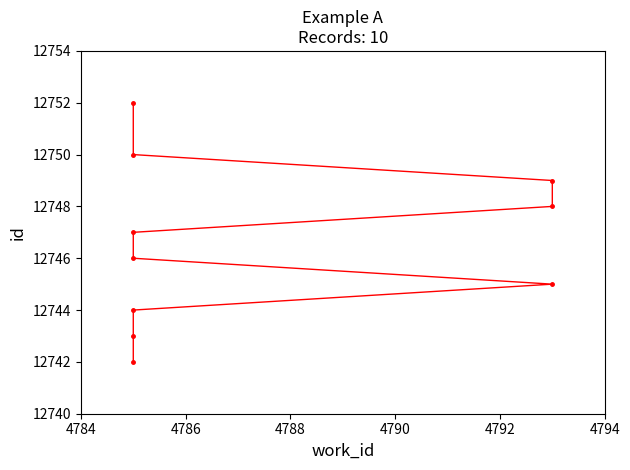

How many data points does each series have?

10